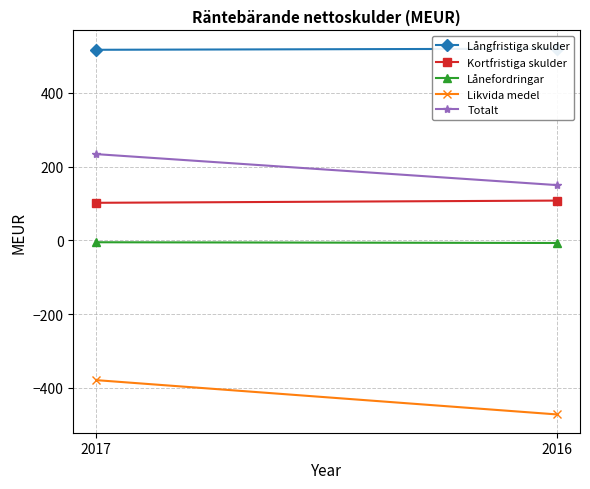

Between 2017 and 2016, which series saw the biggest shift?

Likvida medel